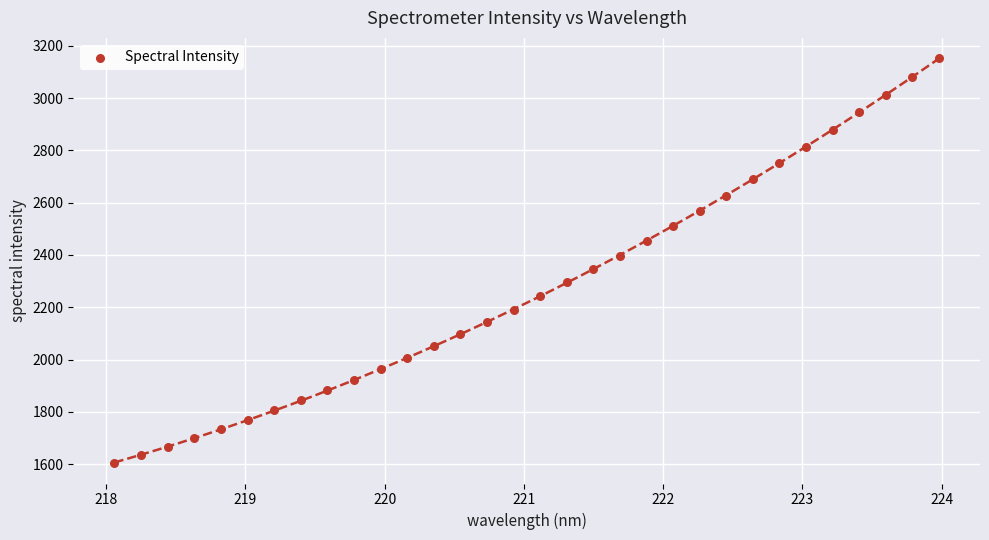

What is the range of Y values (max minus min)?

1548.7